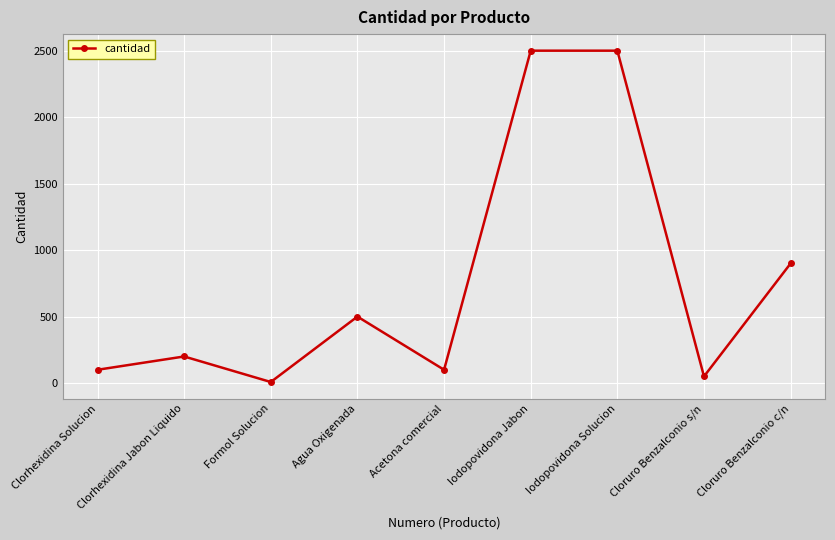

How many categories are shown in the chart?

9